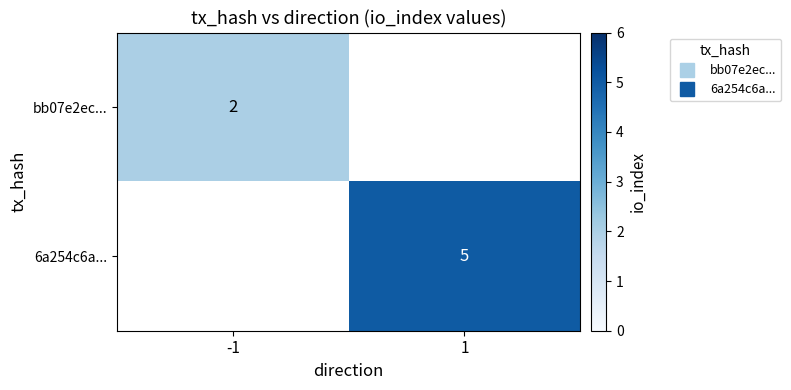

At how many categories does at least one series exceed 3?

1